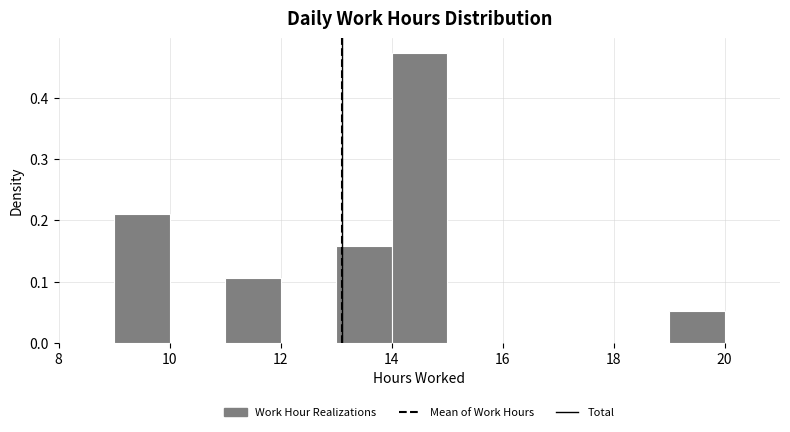

Reading left to right, transcribe this chart: for each bar, give the range it covers on the x-axis and its height. The values are not printed on the chart, so give them approximately, as read against the axis.

8 to 9: 0
9 to 10: 0.21
10 to 11: 0
11 to 12: 0.11
12 to 13: 0
13 to 14: 0.16
14 to 15: 0.47
15 to 16: 0
16 to 17: 0
17 to 18: 0
18 to 19: 0
19 to 20: 0.05